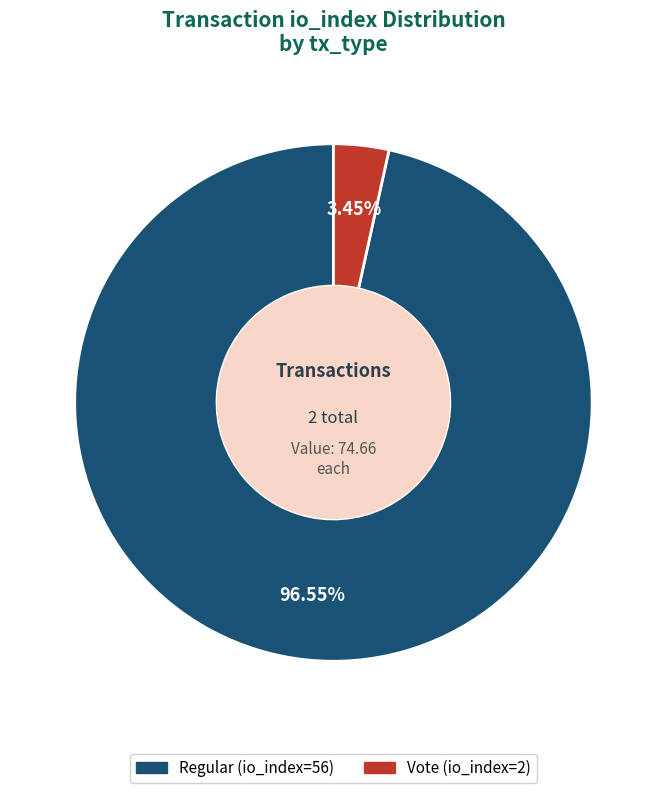

To the nearest percent, what is the average slice percentage?

50%